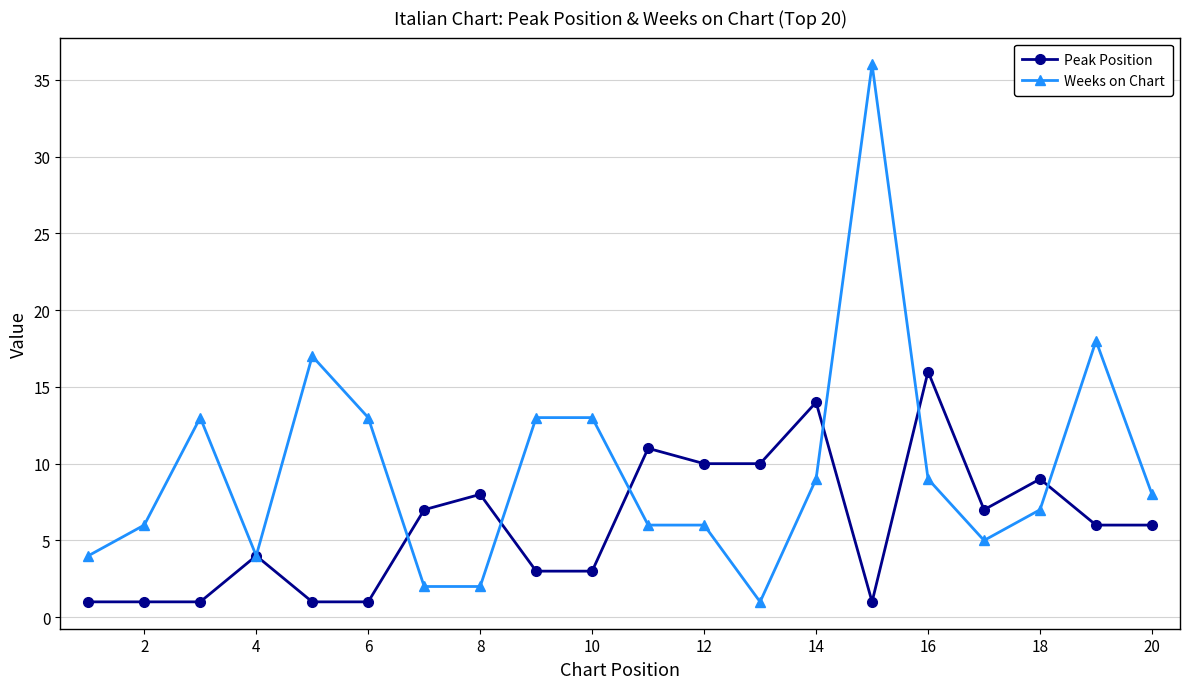

Which series has the largest total across all categories?

Weeks on Chart